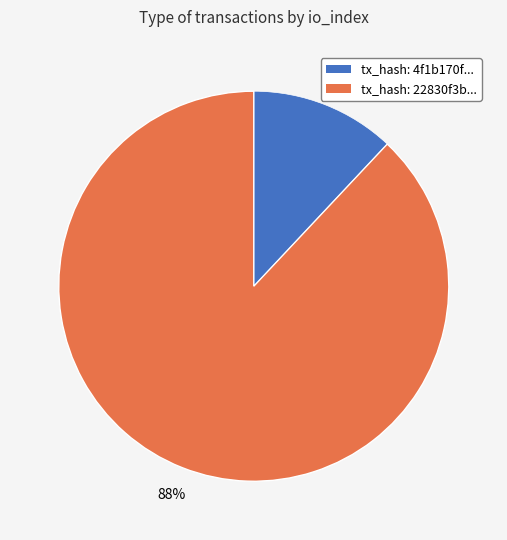

How many segments does this pie chart have?

2